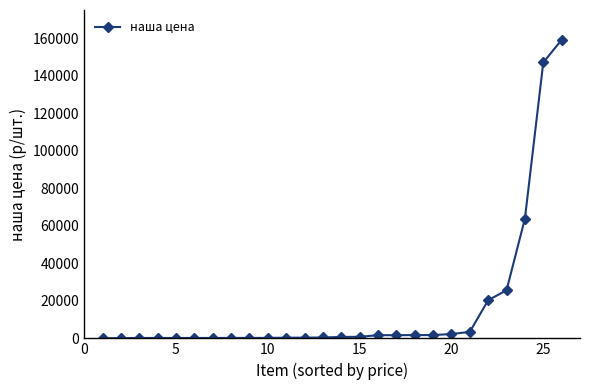

What is the sum of all values?

433250